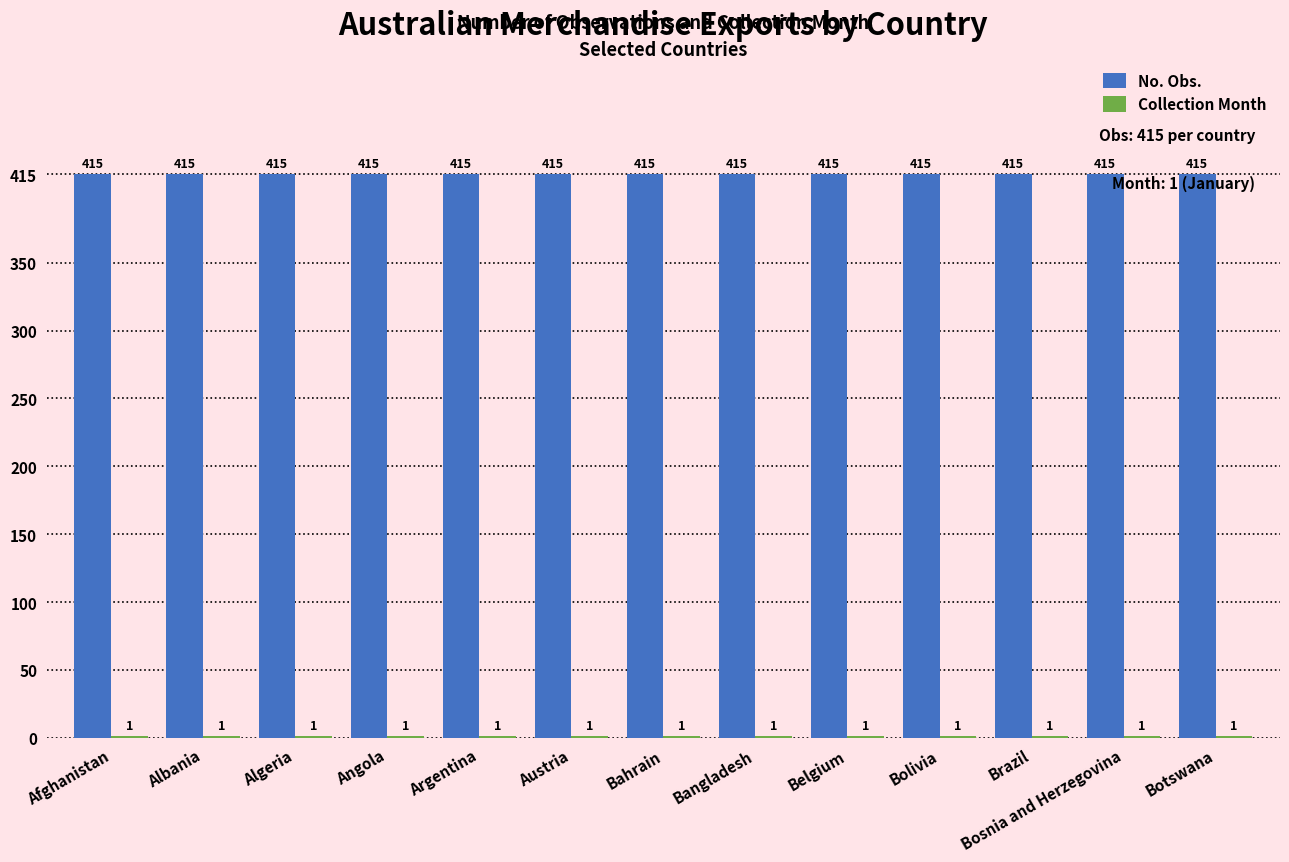

What is the sum of the No. Obs. values at Albania and Brazil?

830